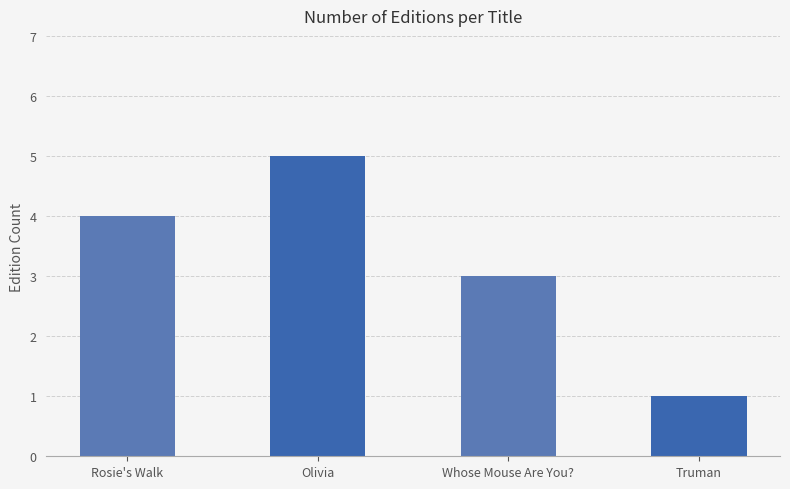

What is the change in value from Olivia to Truman?

-4